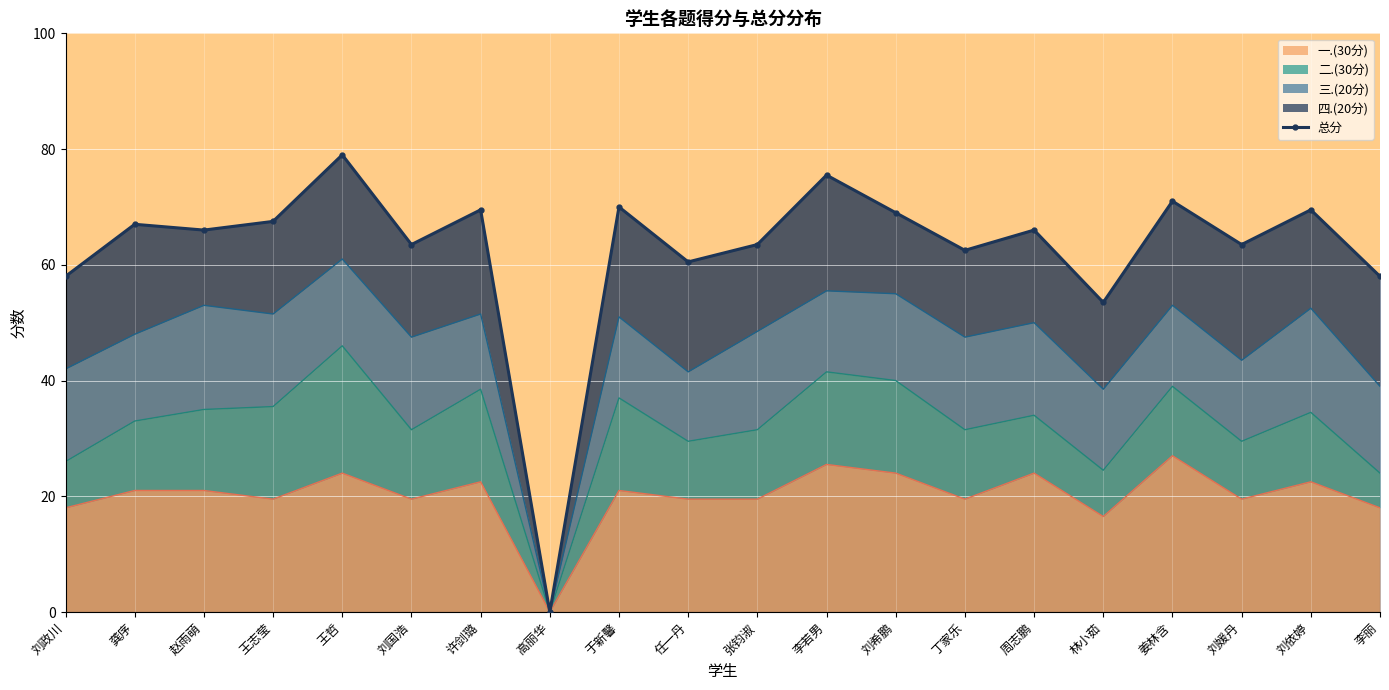

What is the difference between the maximum and second lowest values?

25.5